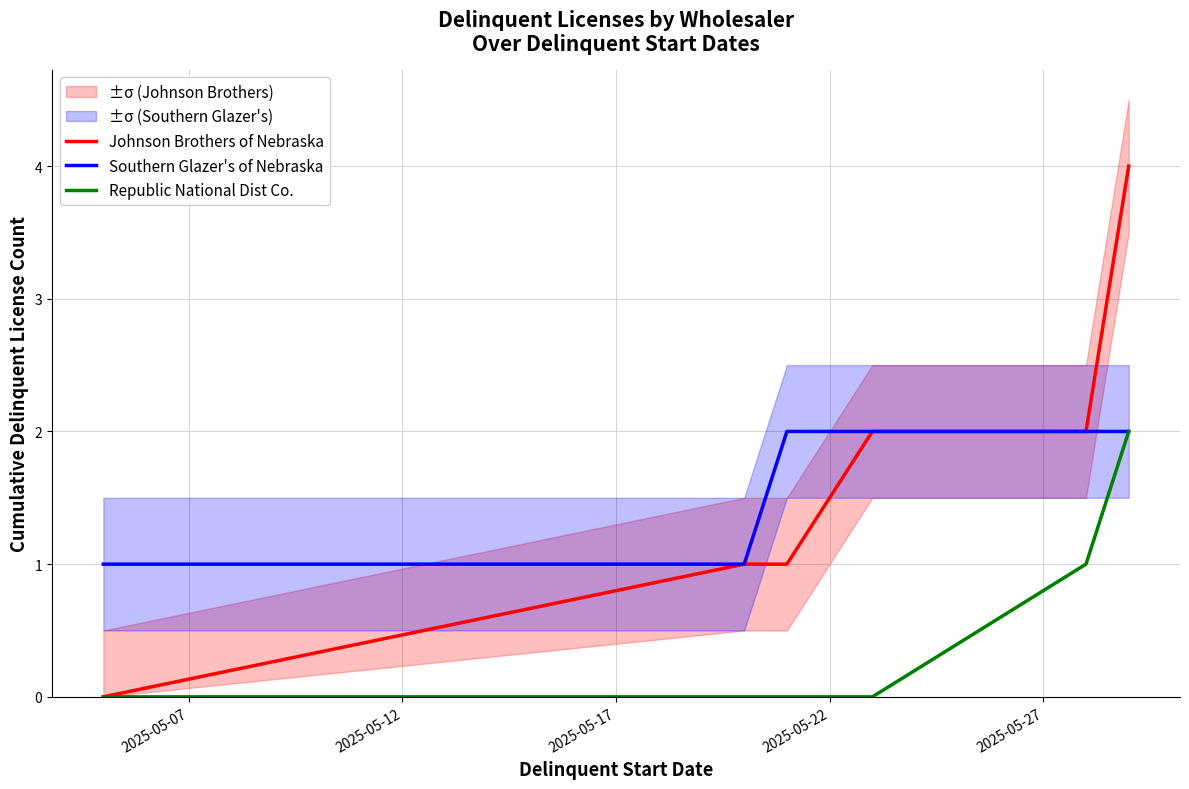

How many data points in Republic National Dist Co. are above 0?

2